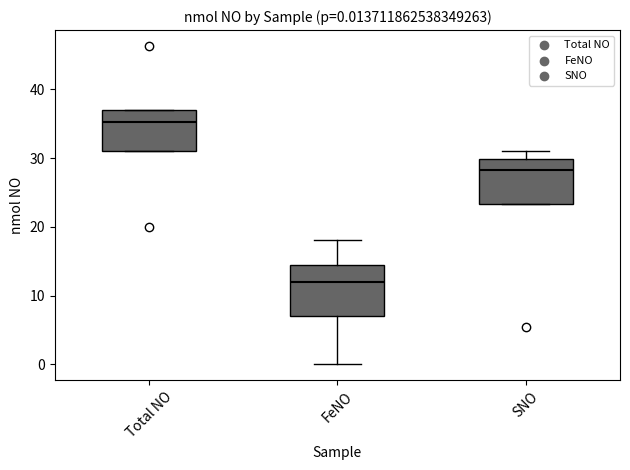

Which box has the highest median line?

Total NO